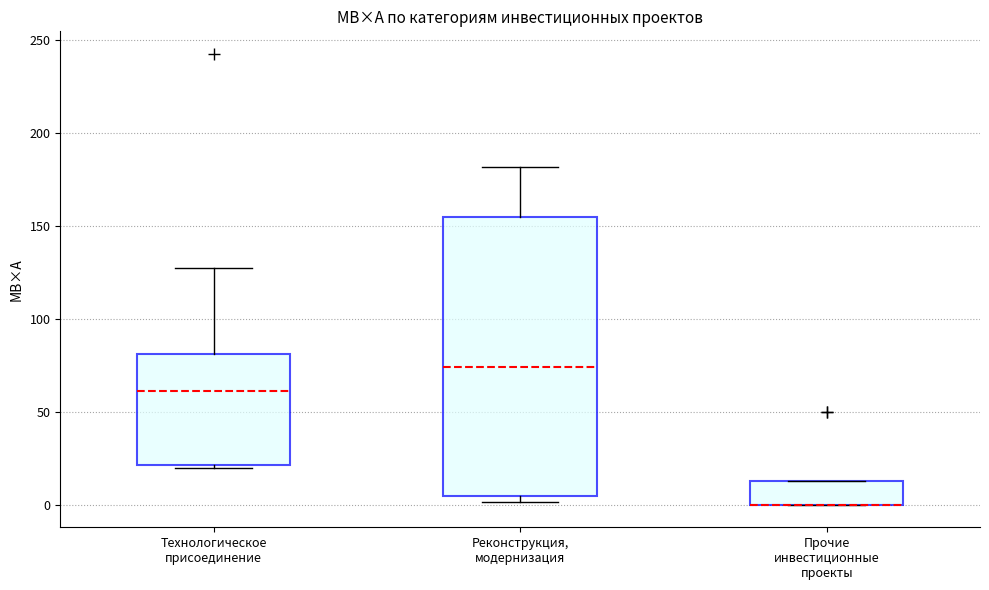

Reading left to right, transcribe this box plot: for each box, give where its median line is, the range the box spans, and where its two whiskers end, as read against the y-axis. The values are not printed on the chart, so give them approximately, as read against the axis.

Технологическое присоединение: median 60, box 20 to 80, whiskers 20 to 125
Реконструкция, модернизация: median 75, box 5 to 155, whiskers 0 to 180
Прочие инвестиционные проекты: median 0 (drawn on the box's lower edge), box 0 to 15, whiskers 0 to 15